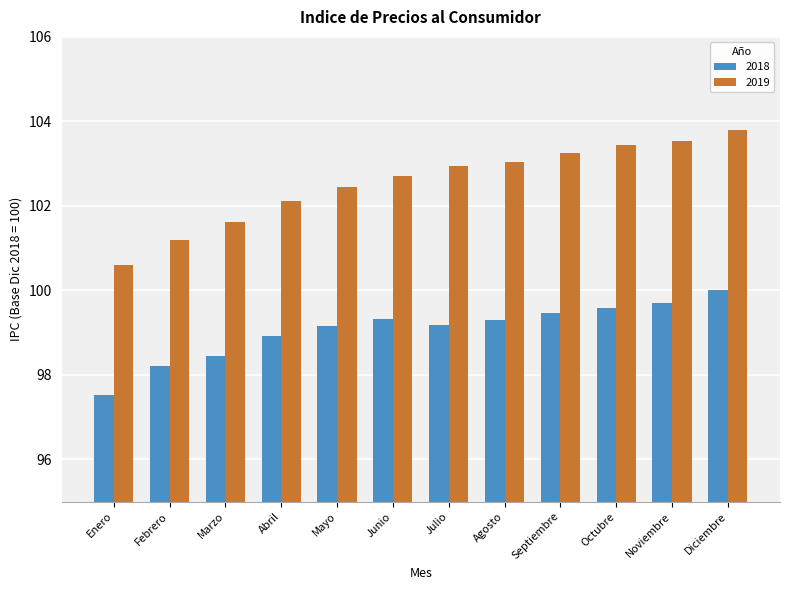

The value of 2018 at Enero is 175.3. True or false?

False